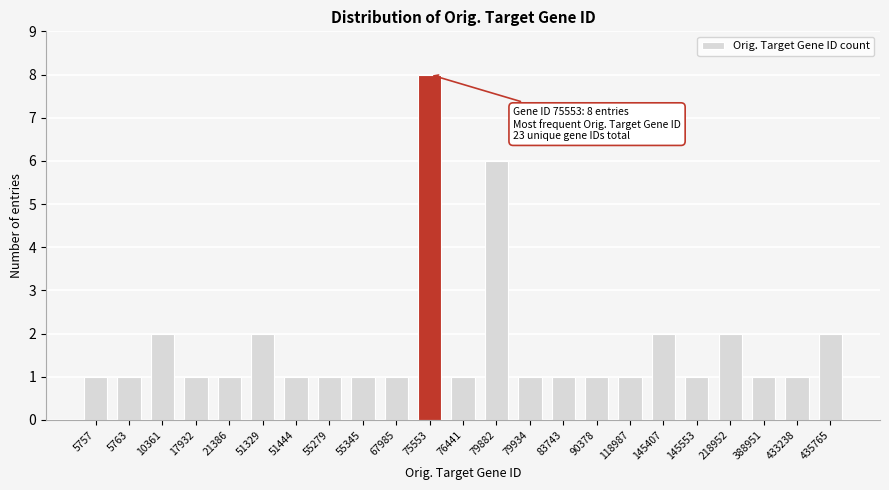

Reading left to right, extract all data points from this chart.

1	1	2	1	1	2	1	1	1	1	8	1	6	1	1	1	1	2	1	2	1	1	2